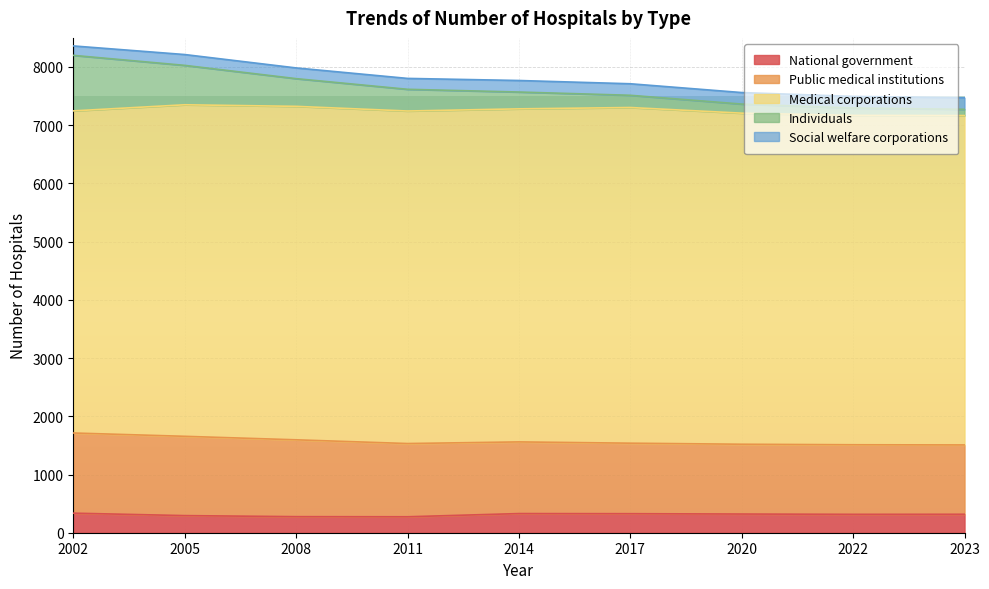

The Social welfare corporations series shows 84 at 2022. True or false?

False